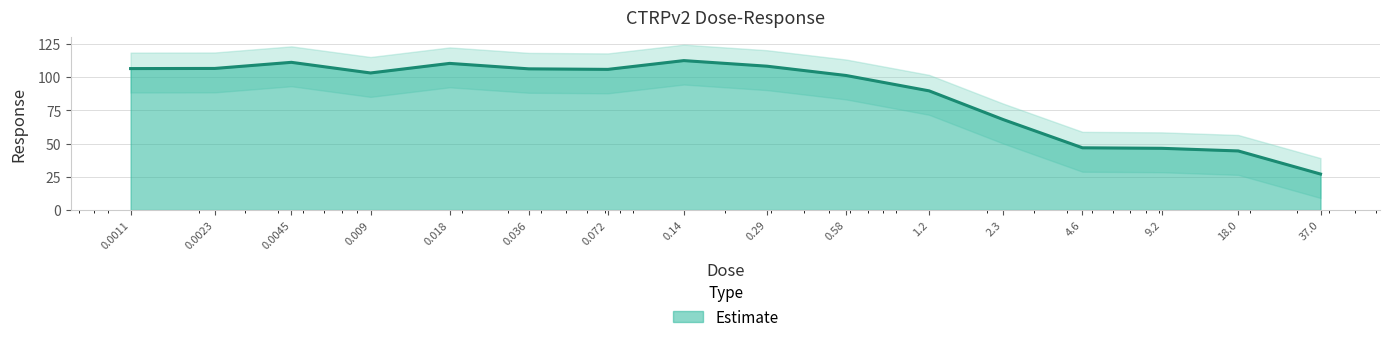

Between 1.2 and 0.0011, which is larger?

0.0011